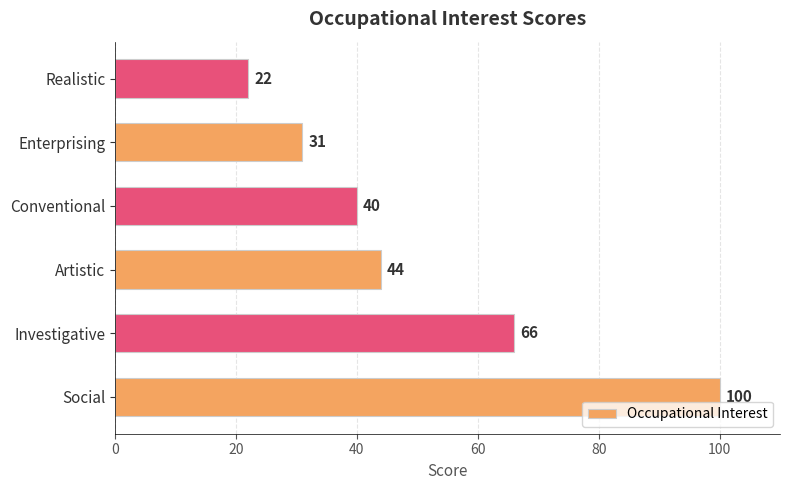

List the labels in order of value, smallest first.

Realistic, Enterprising, Conventional, Artistic, Investigative, Social